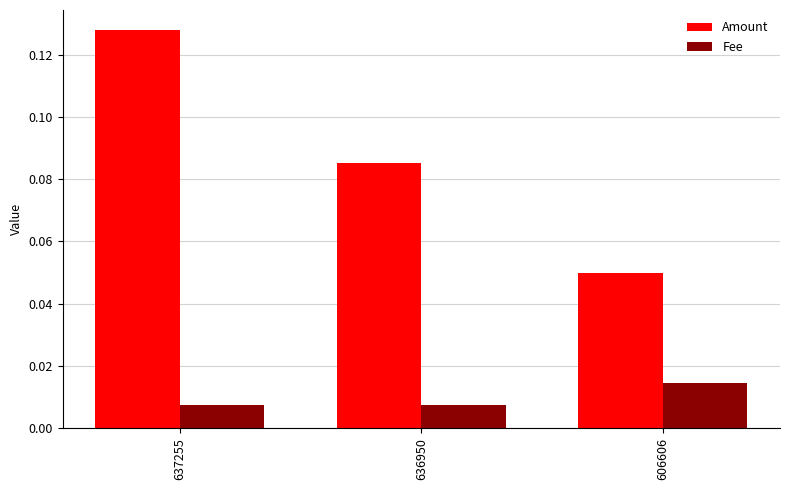

What are all the series names shown in the legend?

Amount, Fee